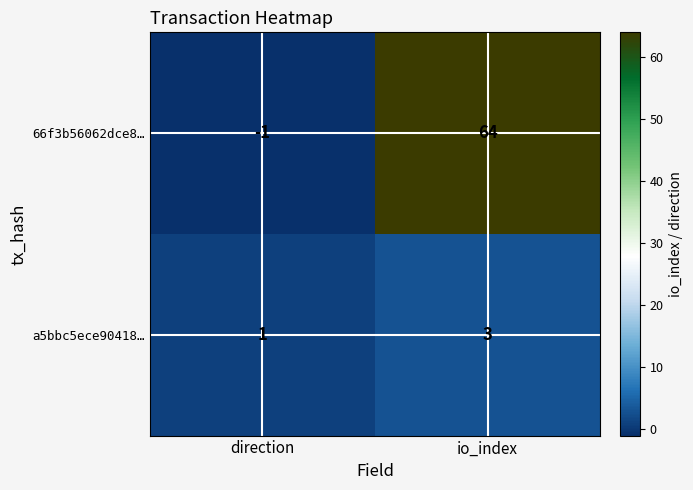

Where is 66f3b56062dce8… nearest to the value 31?

direction